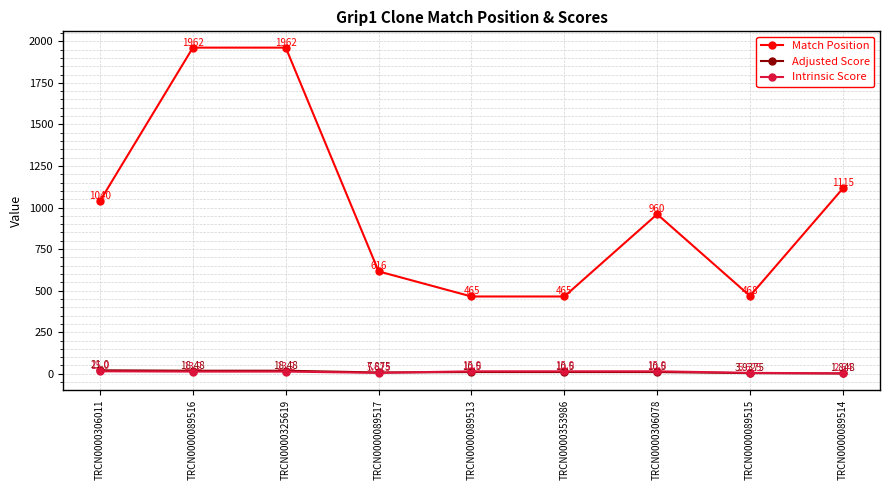

Which series has the largest total across all categories?

Match Position